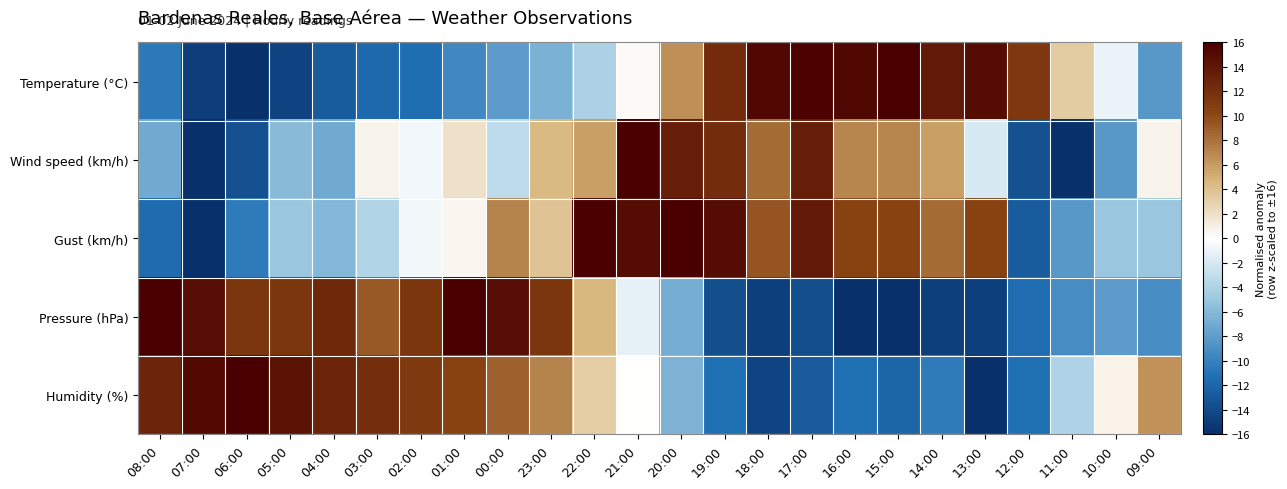

List the series in order of their peak value, lowest first.

Pressure (hPa), Temperature (°C), Wind speed (km/h), Gust (km/h), Humidity (%)